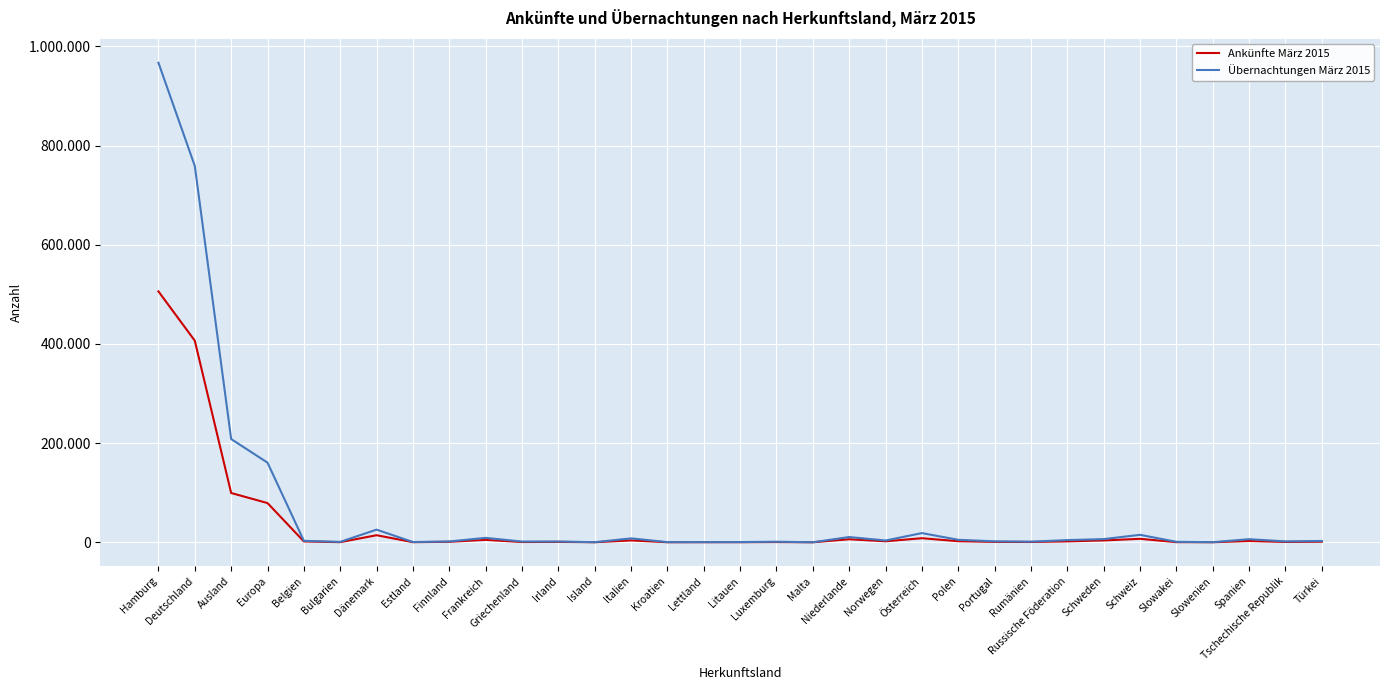

List the labels in order of Übernachtungen März 2015 value, largest first.

Hamburg, Deutschland, Ausland, Europa, Dänemark, Österreich, Schweiz, Niederlande, Frankreich, Italien, Schweden, Spanien, Polen, Russische Föderation, Norwegen, Belgien, Türkei, Portugal, Tschechische Republik, Finnland, Irland, Griechenland, Rumänien, Luxemburg, Slowakei, Bulgarien, Estland, Litauen, Kroatien, Lettland, Slowenien, Island, Malta